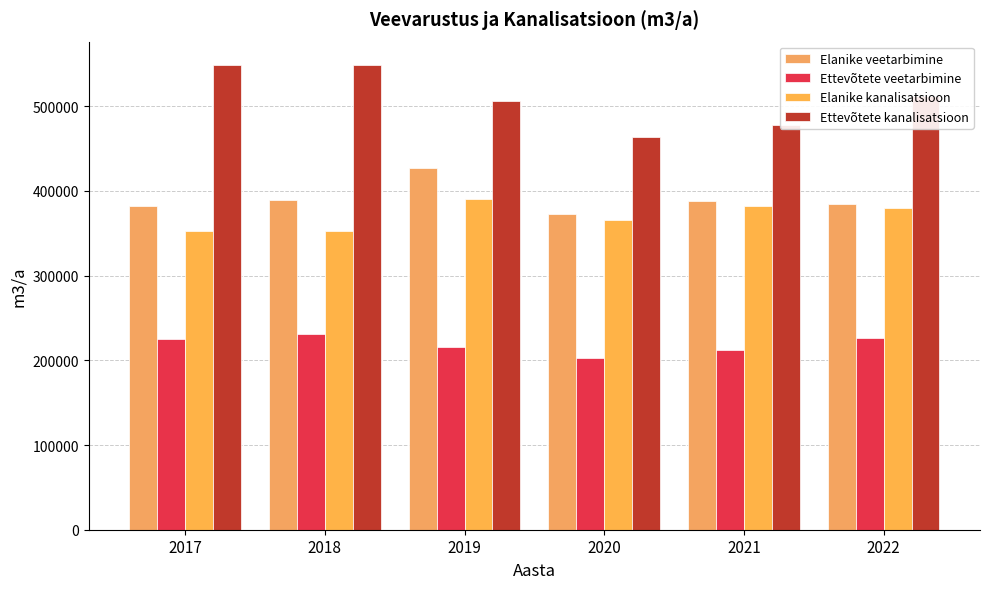

Which series has the largest total across all categories?

Ettevõtete kanalisatsioon